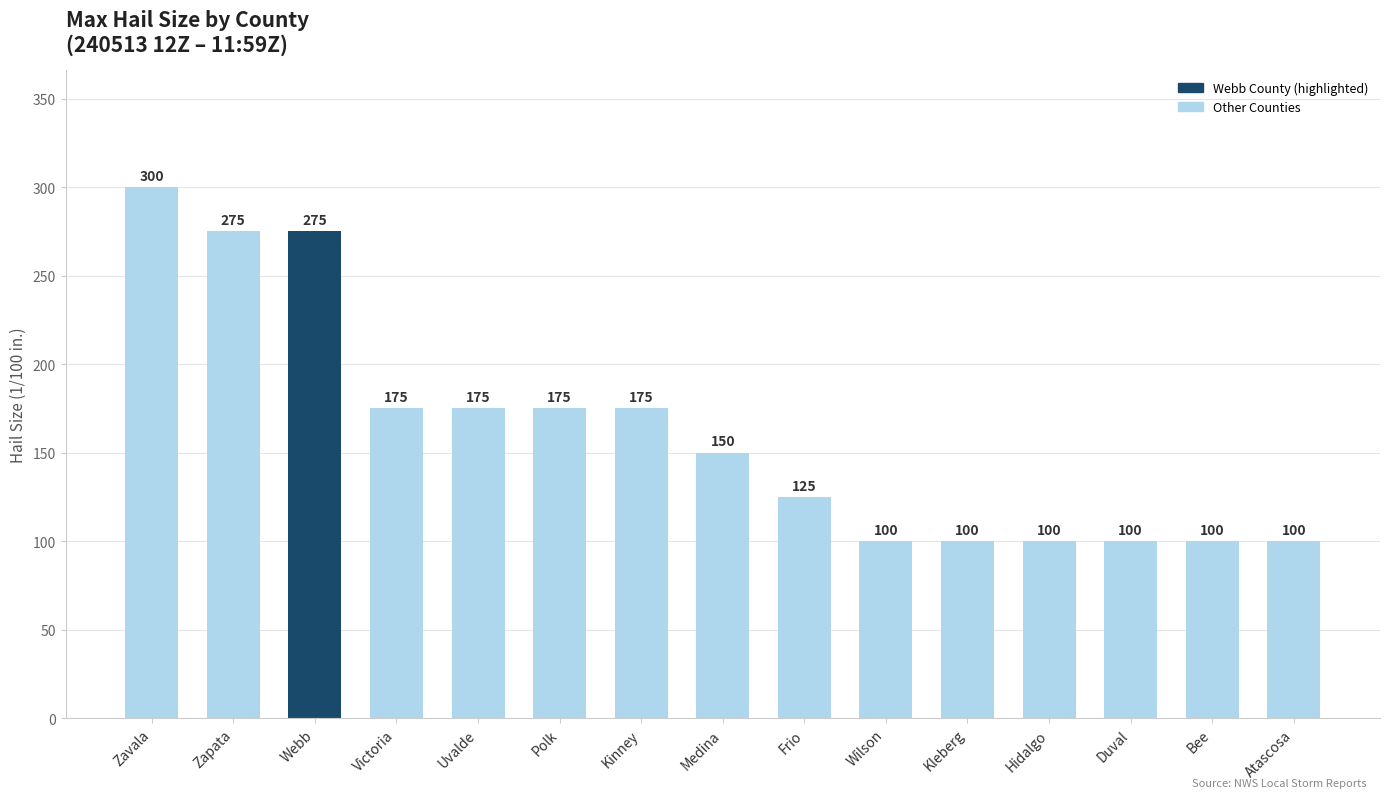

Are the bars grouped side by side (vs. stacked)?

No